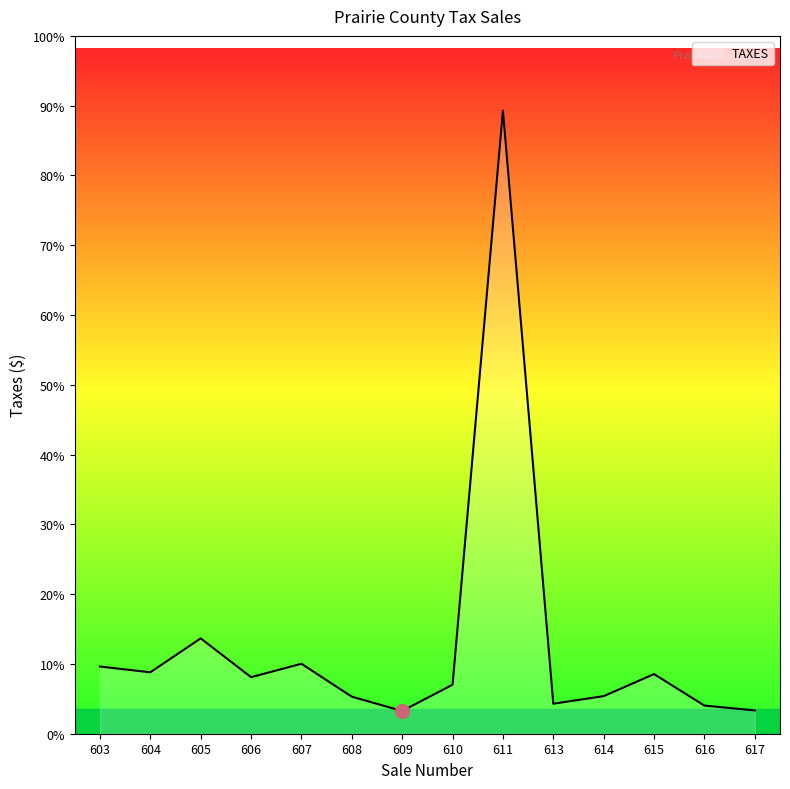

Rank the categories by value from highest to lowest.

611, 605, 607, 603, 604, 615, 606, 610, 614, 608, 613, 616, 617, 609